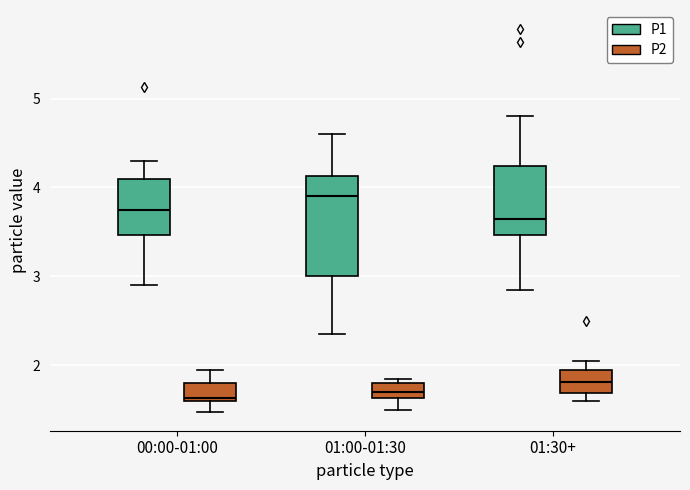

Which box has the highest median line?

01:00-01:30 (P1)